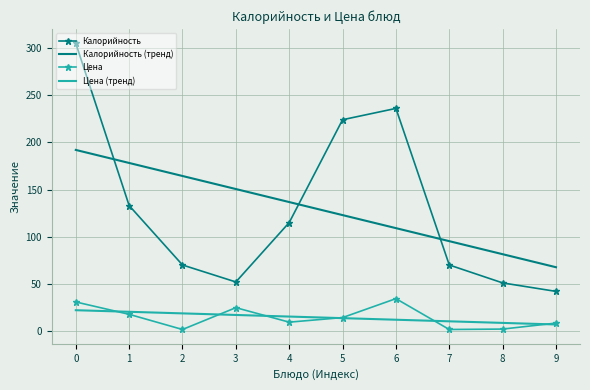

What is the total value across all series at 4?

276.4